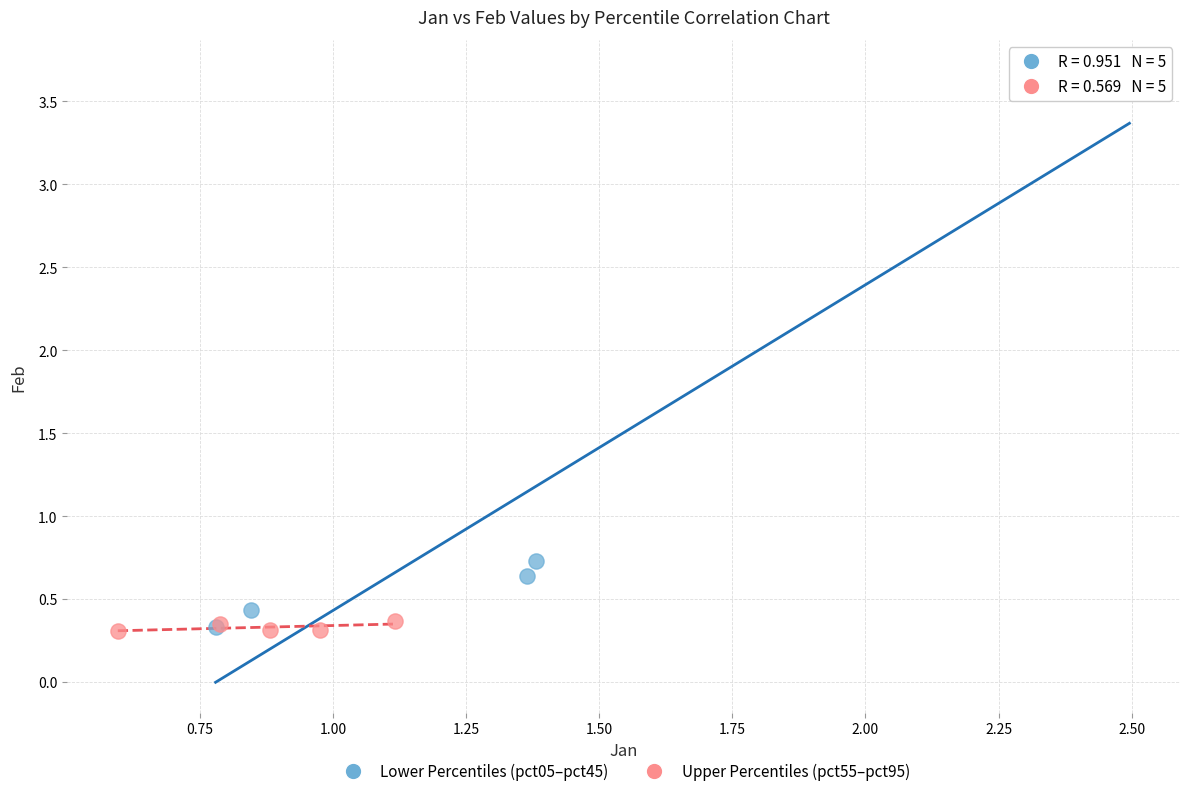

Which series contains the highest Y value?

Lower Percentiles (pct05–pct45)